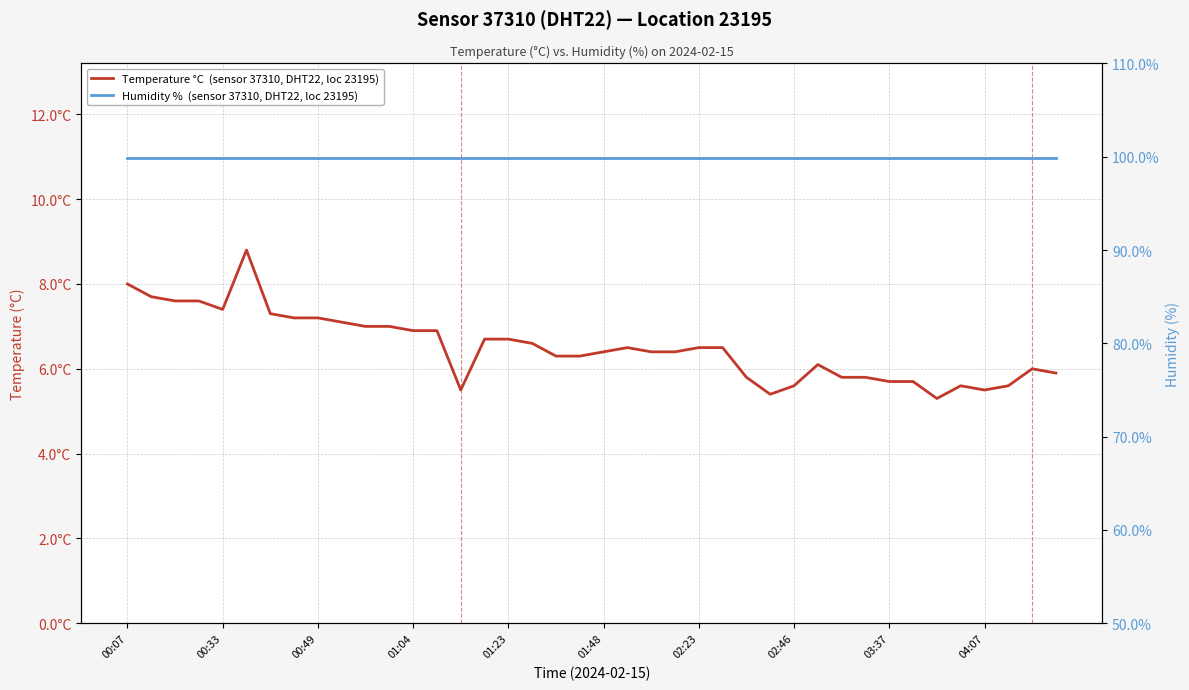

Which category has the lowest value in the Temperature °C  (sensor 37310, DHT22, loc 23195) series?

34